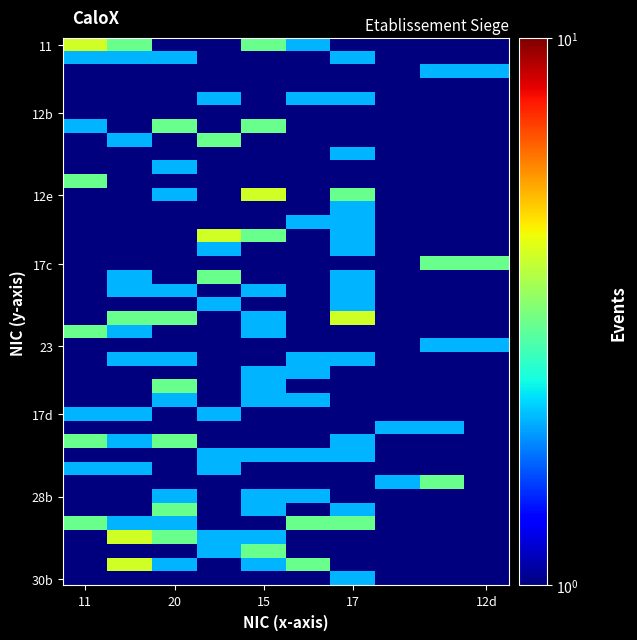

What is the smallest value displayed?

0.5